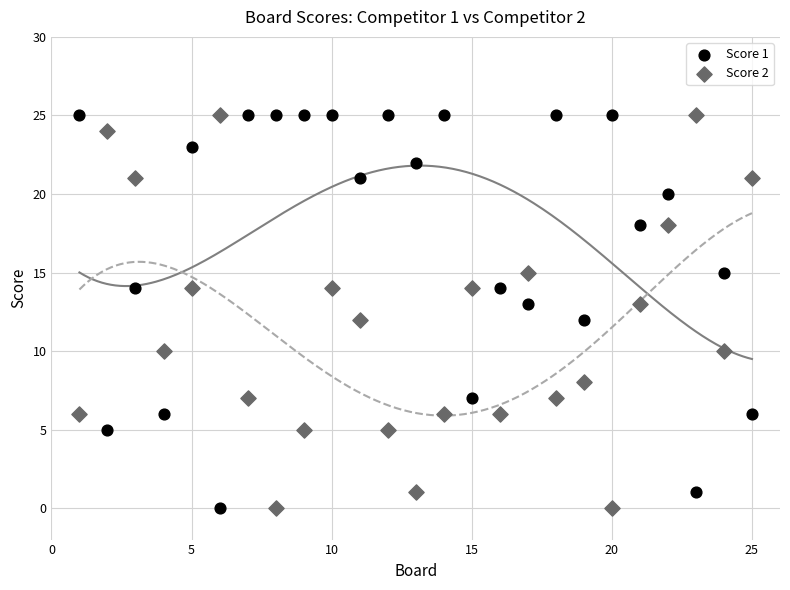

What is the X range (max minus min) for the scatter plot?

24